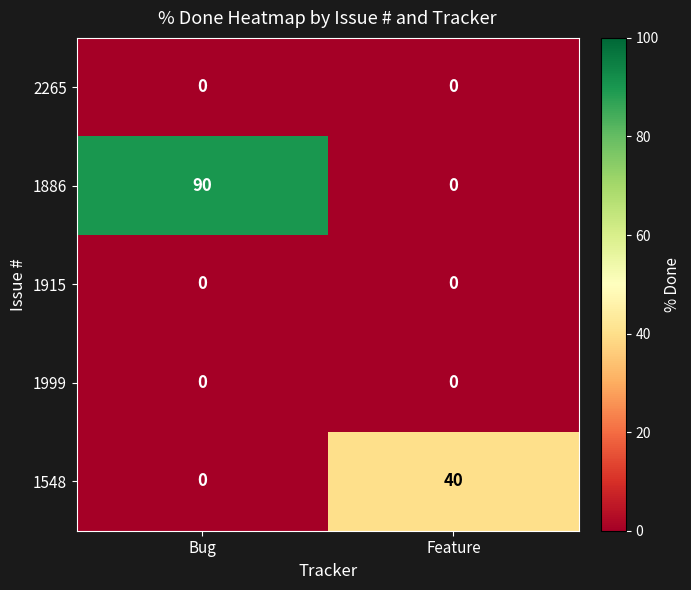

Is it true that 1999 equals 0 at Bug?

True